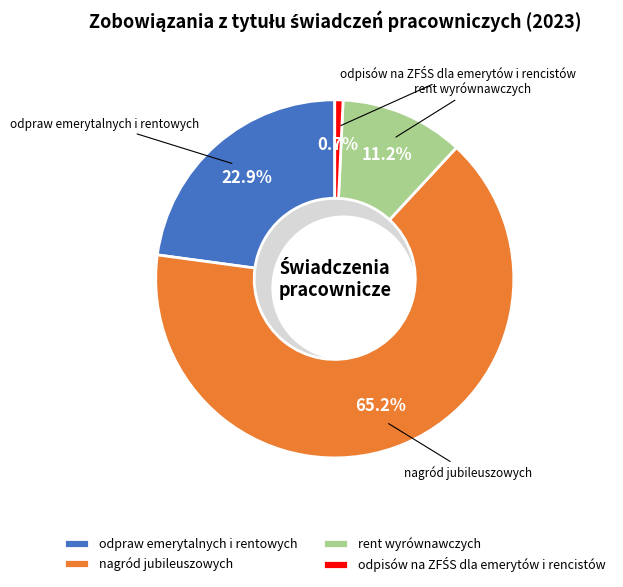

How much of the chart is everything except odpraw emerytalnych i rentowych?

77.1%